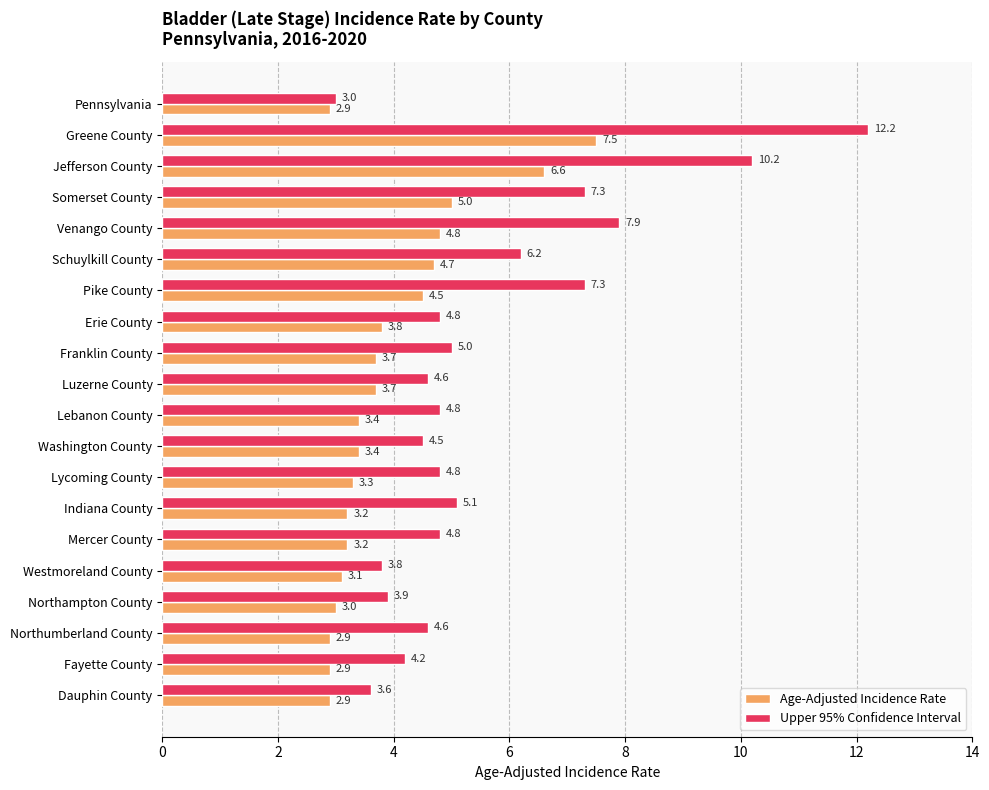

What is the sum of all Age-Adjusted Incidence Rate values?

78.5